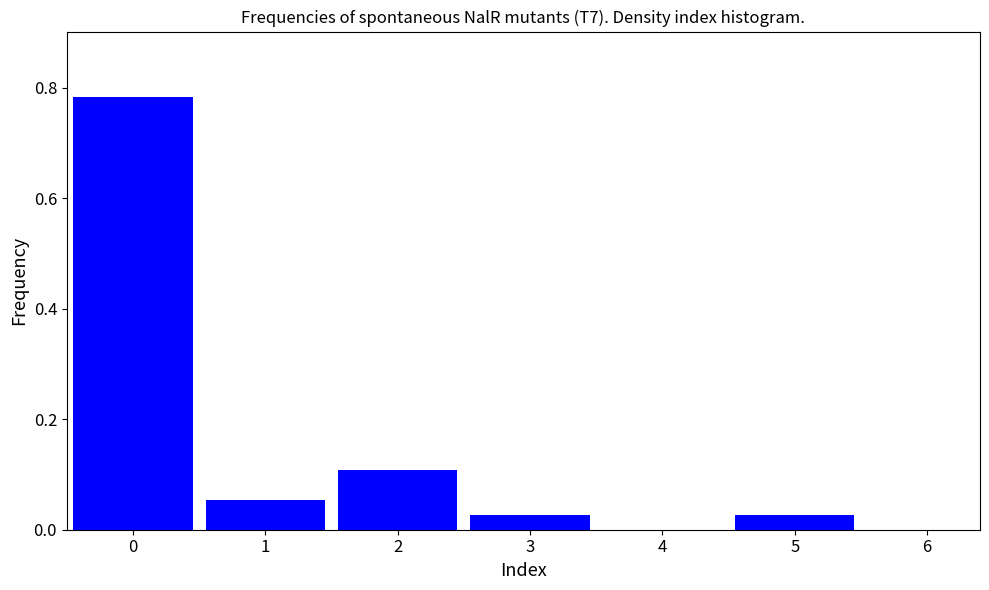

What is the sum of all values?

1.0